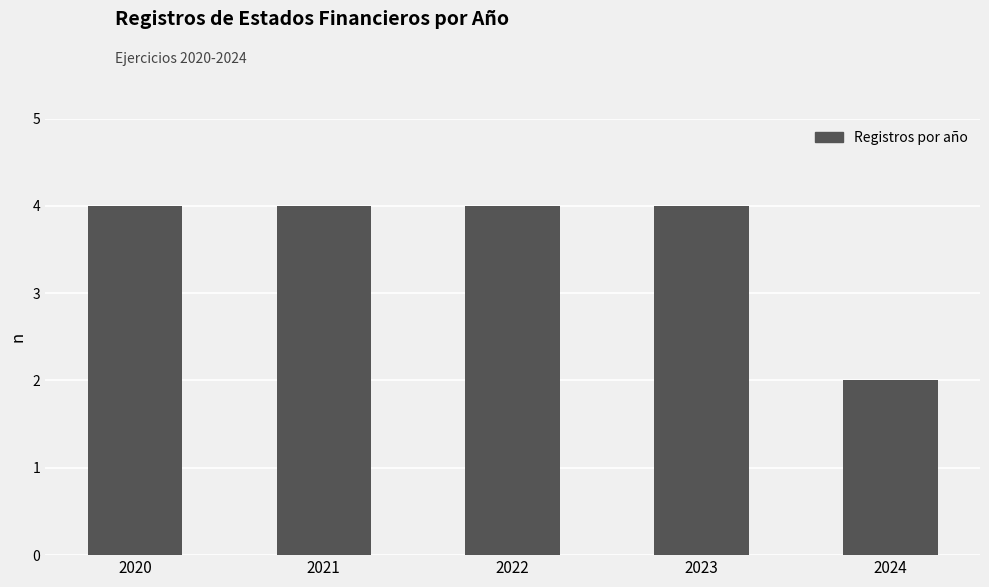

How many bars are there in total?

5